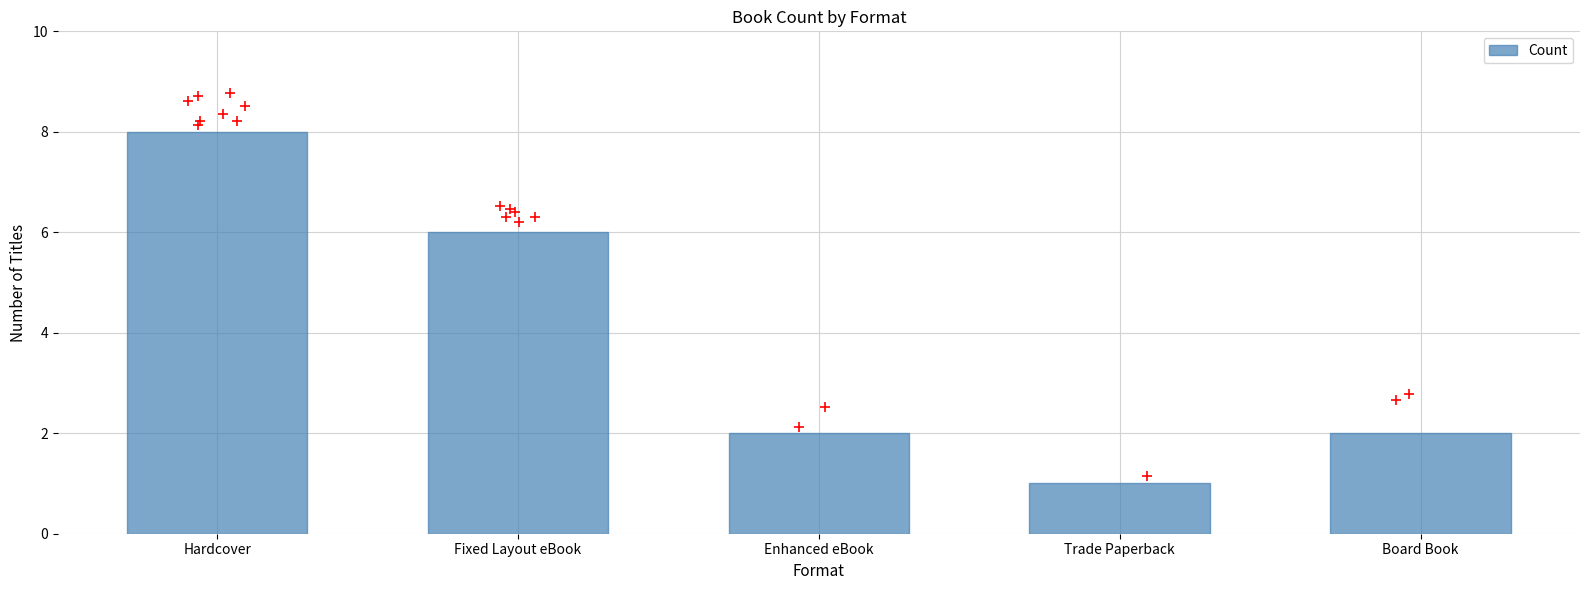

Approximately how many times larger is the value at Fixed Layout eBook compared to Enhanced eBook?

3.0